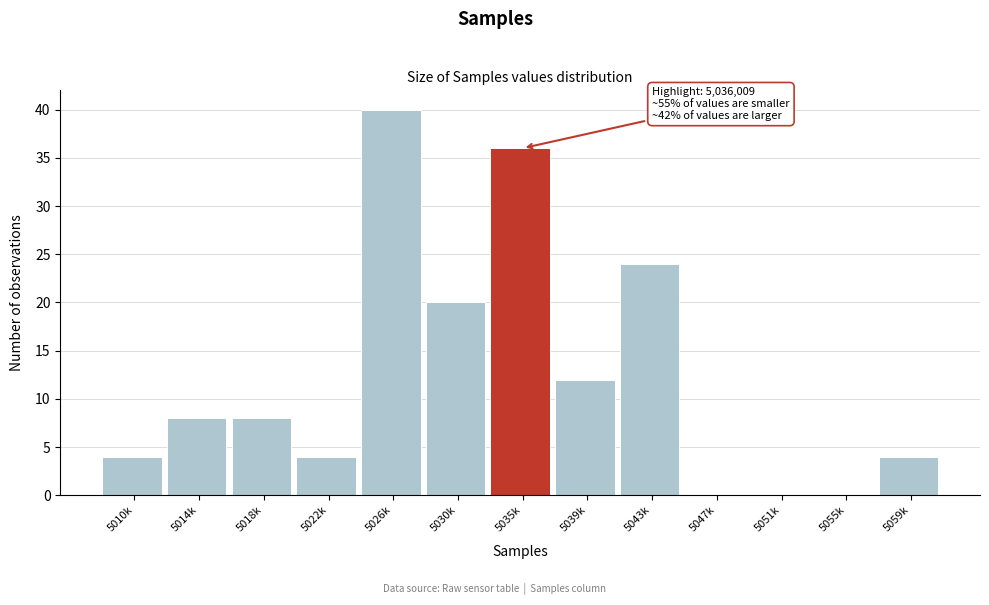

Reading left to right, list all the values displayed in this chart.

5010k=4	5014k=8	5018k=8	5022k=4	5026k=40	5030k=20	5035k=36	5039k=12	5043k=24	5047k=0	5051k=0	5055k=0	5059k=4